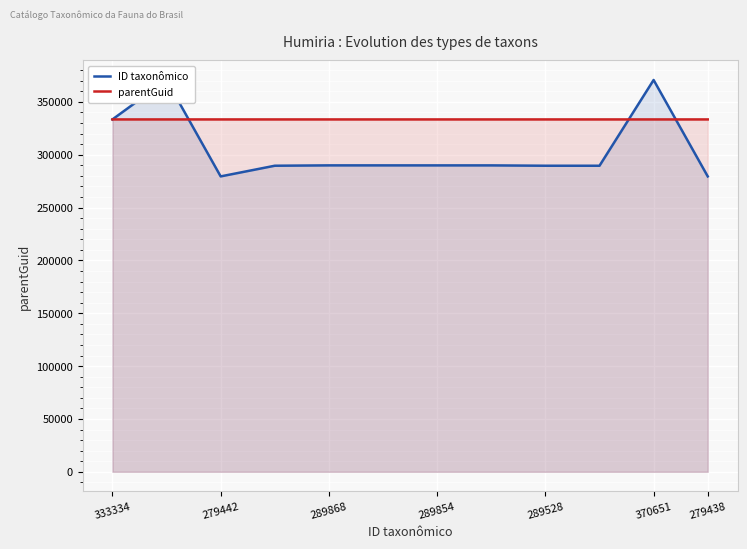

True or false: parentGuid has more than 1 points higher than both neighbors.

False